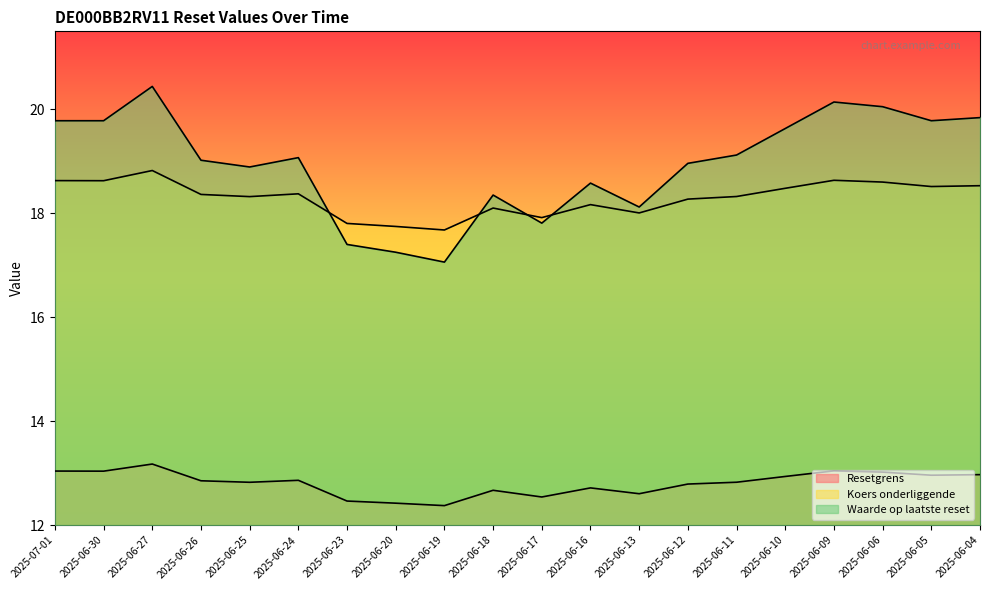

Where does the Koers onderliggende series first go above 18?

2025-07-01